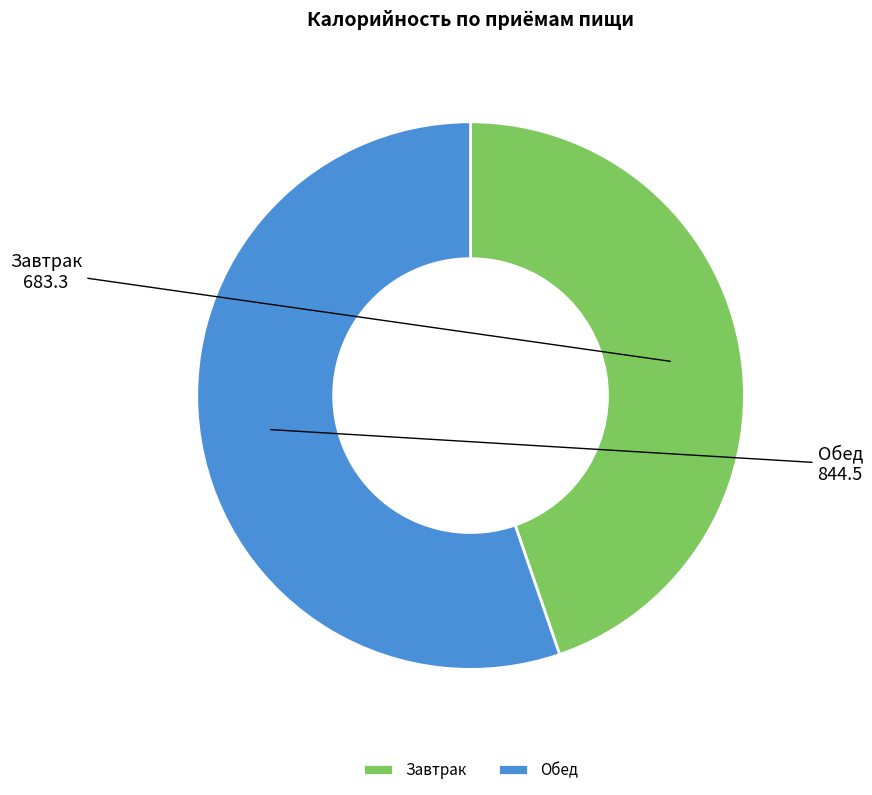

Which slice is the largest?

Обед